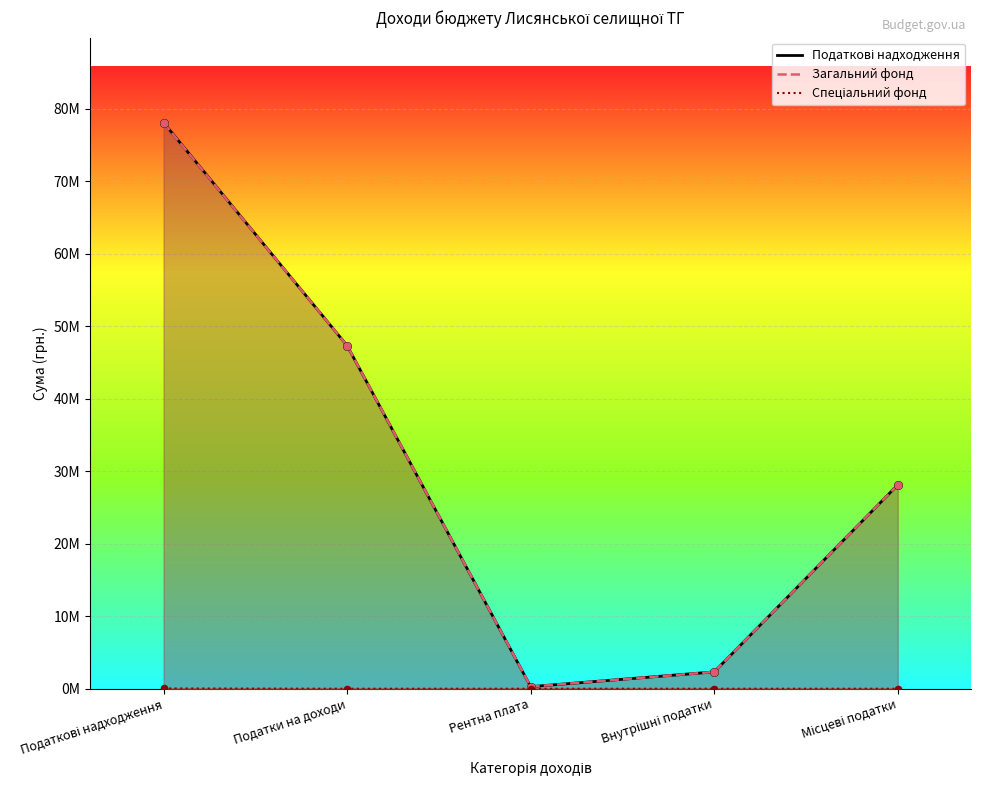

What are all the series names shown in the legend?

Податкові надходження, Загальний фонд, Спеціальний фонд